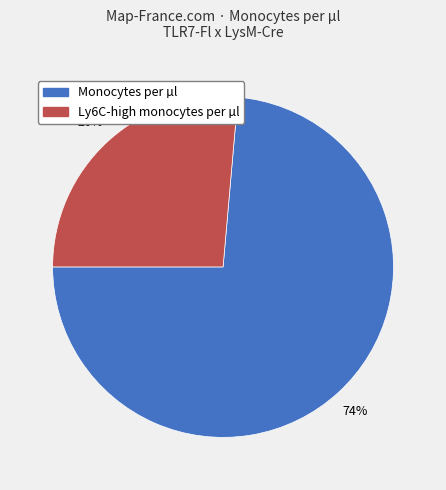

Is there a majority slice in this chart?

Yes